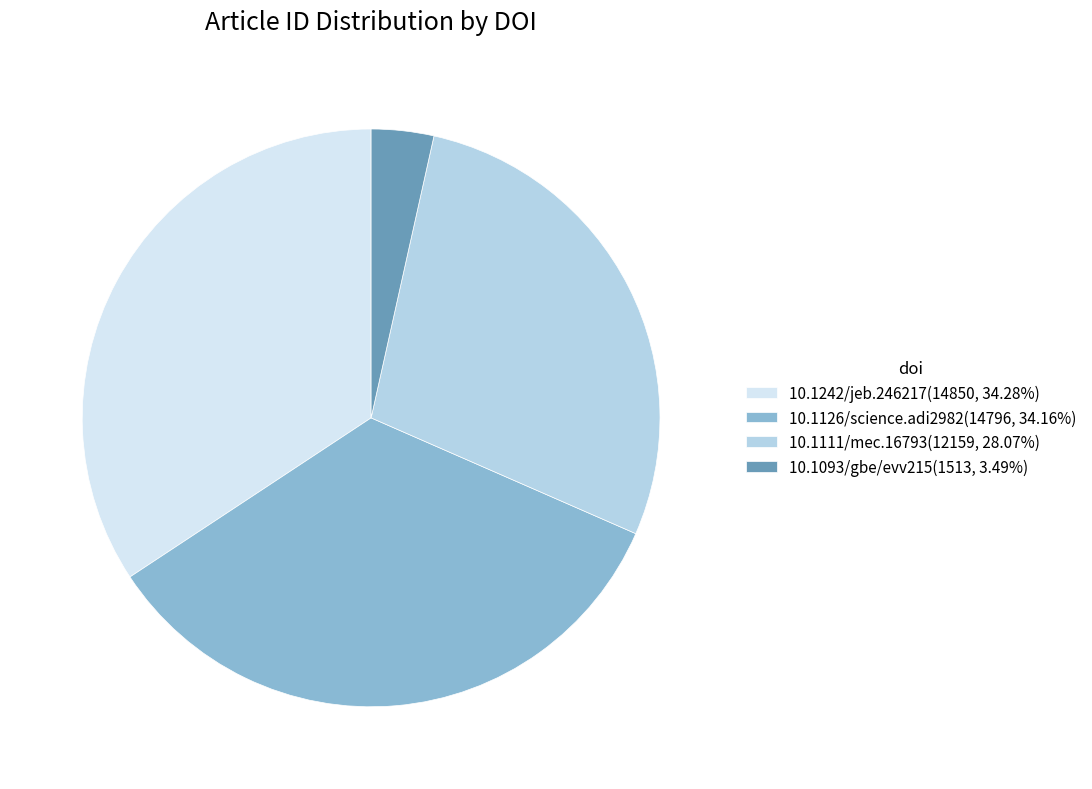

Combined, do 10.1111/mec.16793 and 10.1242/jeb.246217 account for over 50%?

Yes